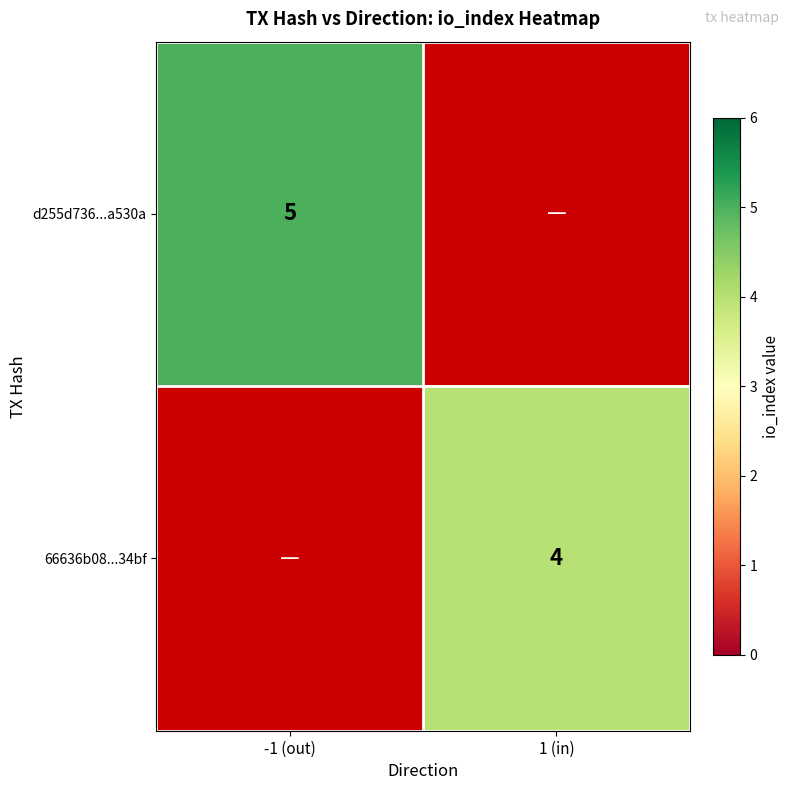

What is the greatest value displayed?

5.0